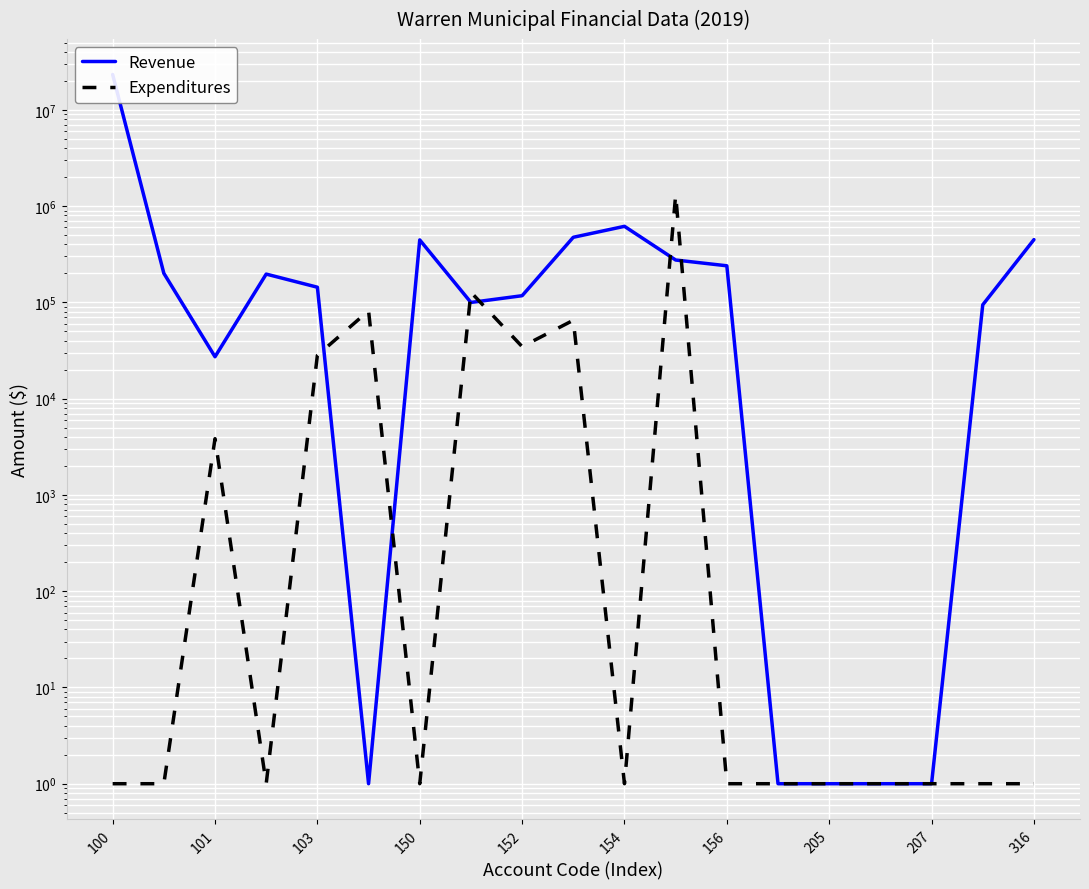

What is the minimum value for Expenditures?

1